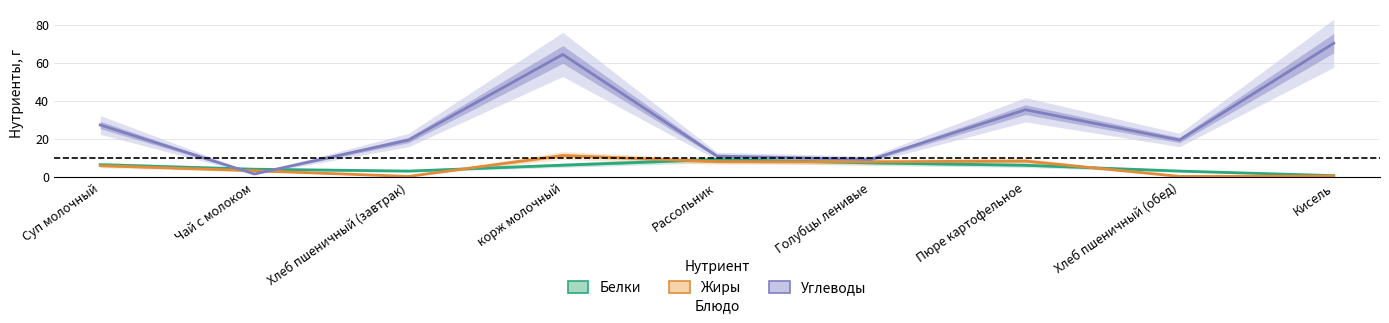

What is the difference between the maximum and second lowest values in the Углеводы series?

61.0